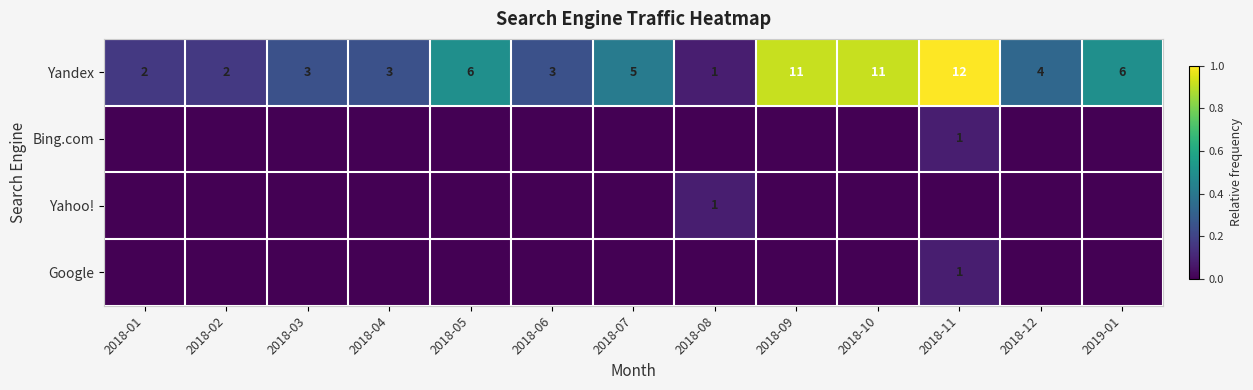

What value does the Yandex series have at 2018-09, to the nearest 10?

10